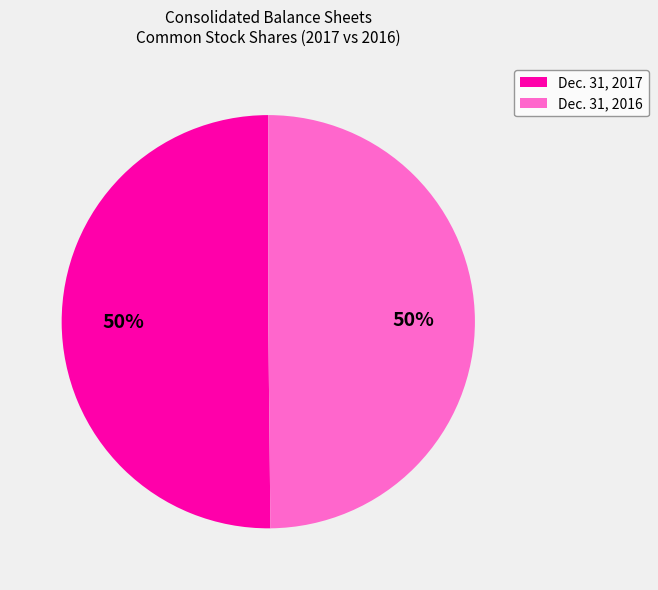

Is it true that Dec. 31, 2016 is 50% of the pie?

True